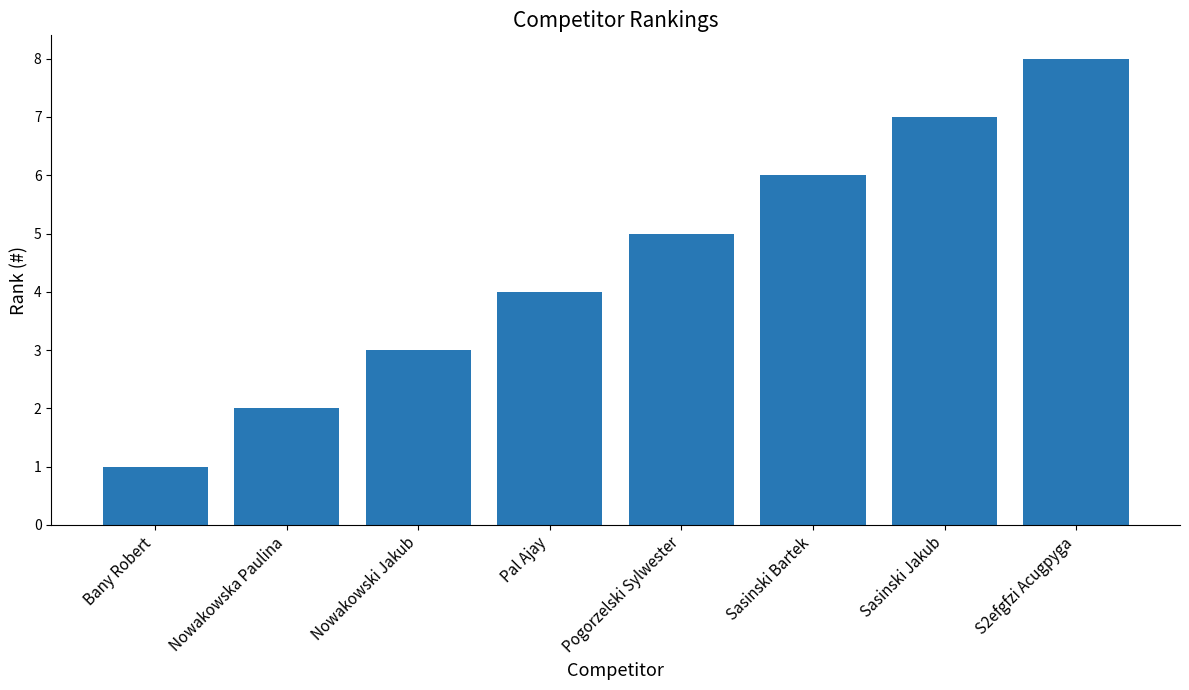

The value at Bany Robert is 1. True or false?

True